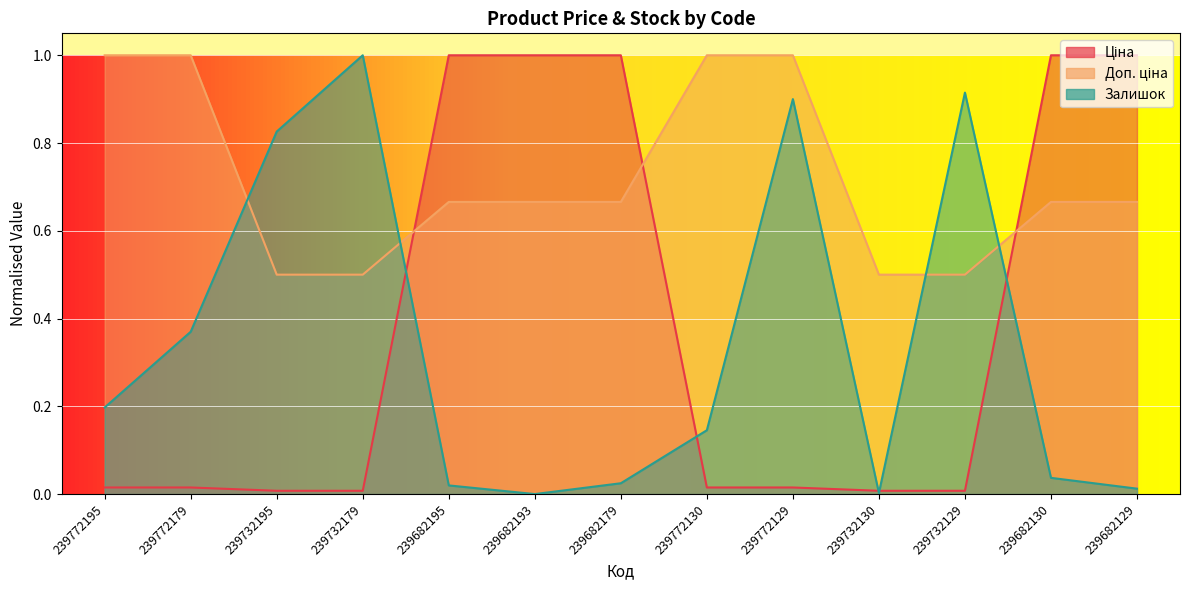

Reading left to right, list all the values displayed in this chart.

Ціна: 239772195=0.0	239772179=0.0	239732195=0.0	239732179=0.0	239682195=1.0	239682193=1.0	239682179=1.0	239772130=0.0	239772129=0.0	239732130=0.0	239732129=0.0	239682130=1.0	239682129=1.0
Доп. ціна: 239772195=1.0	239772179=1.0	239732195=0.5	239732179=0.5	239682195=0.7	239682193=0.7	239682179=0.7	239772130=1.0	239772129=1.0	239732130=0.5	239732129=0.5	239682130=0.7	239682129=0.7
Залишок: 239772195=0.2	239772179=0.4	239732195=0.8	239732179=1.0	239682195=0.0	239682193=0.0	239682179=0.0	239772130=0.1	239772129=0.9	239732130=0.0	239732129=0.9	239682130=0.0	239682129=0.0